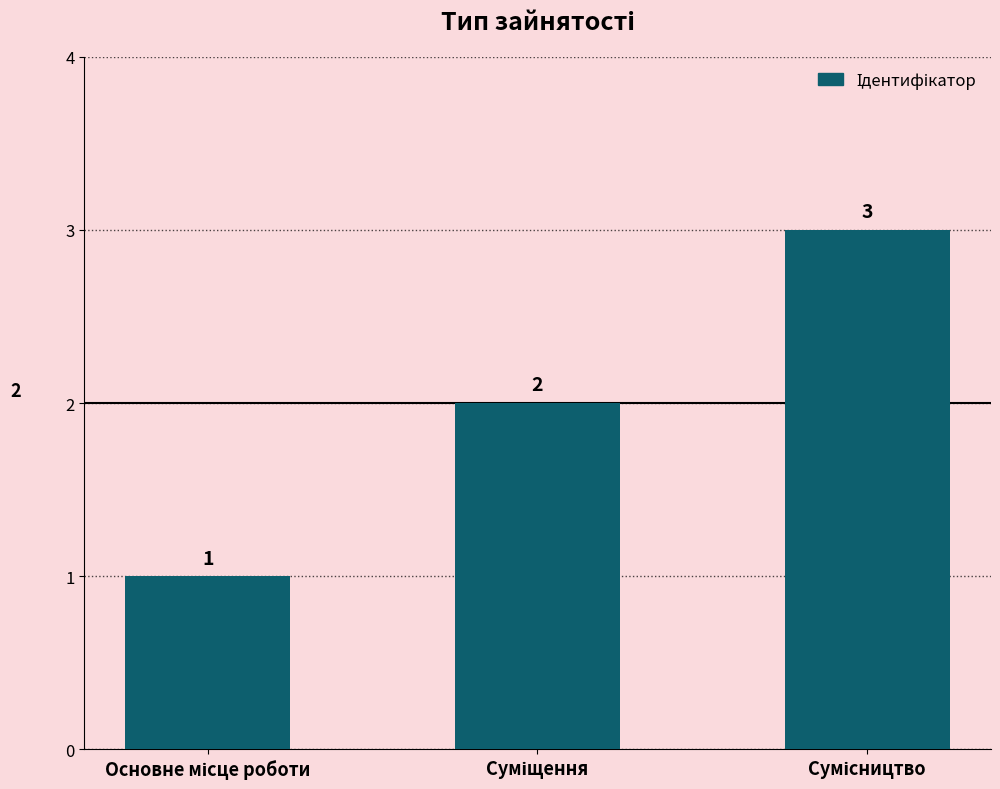

What is the sum of all values?

6